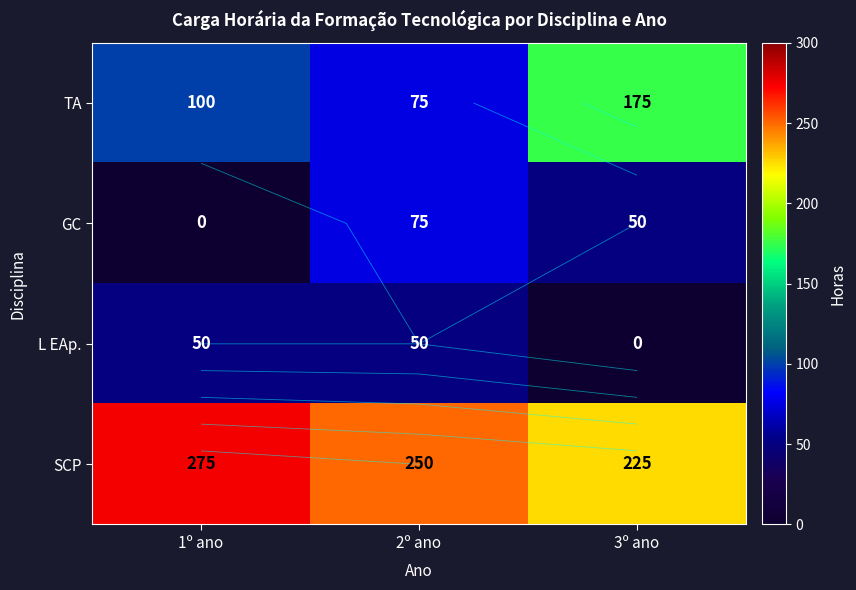

How many data points in SCP are less than 250?

1